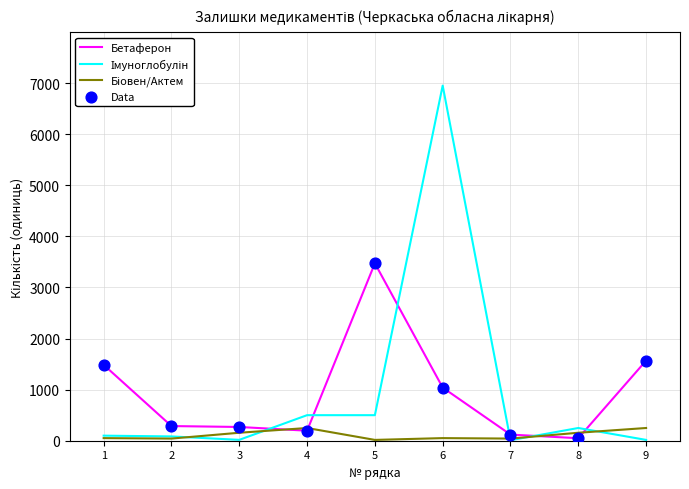

Between 5 and 9, which series saw the biggest shift?

Бетаферон